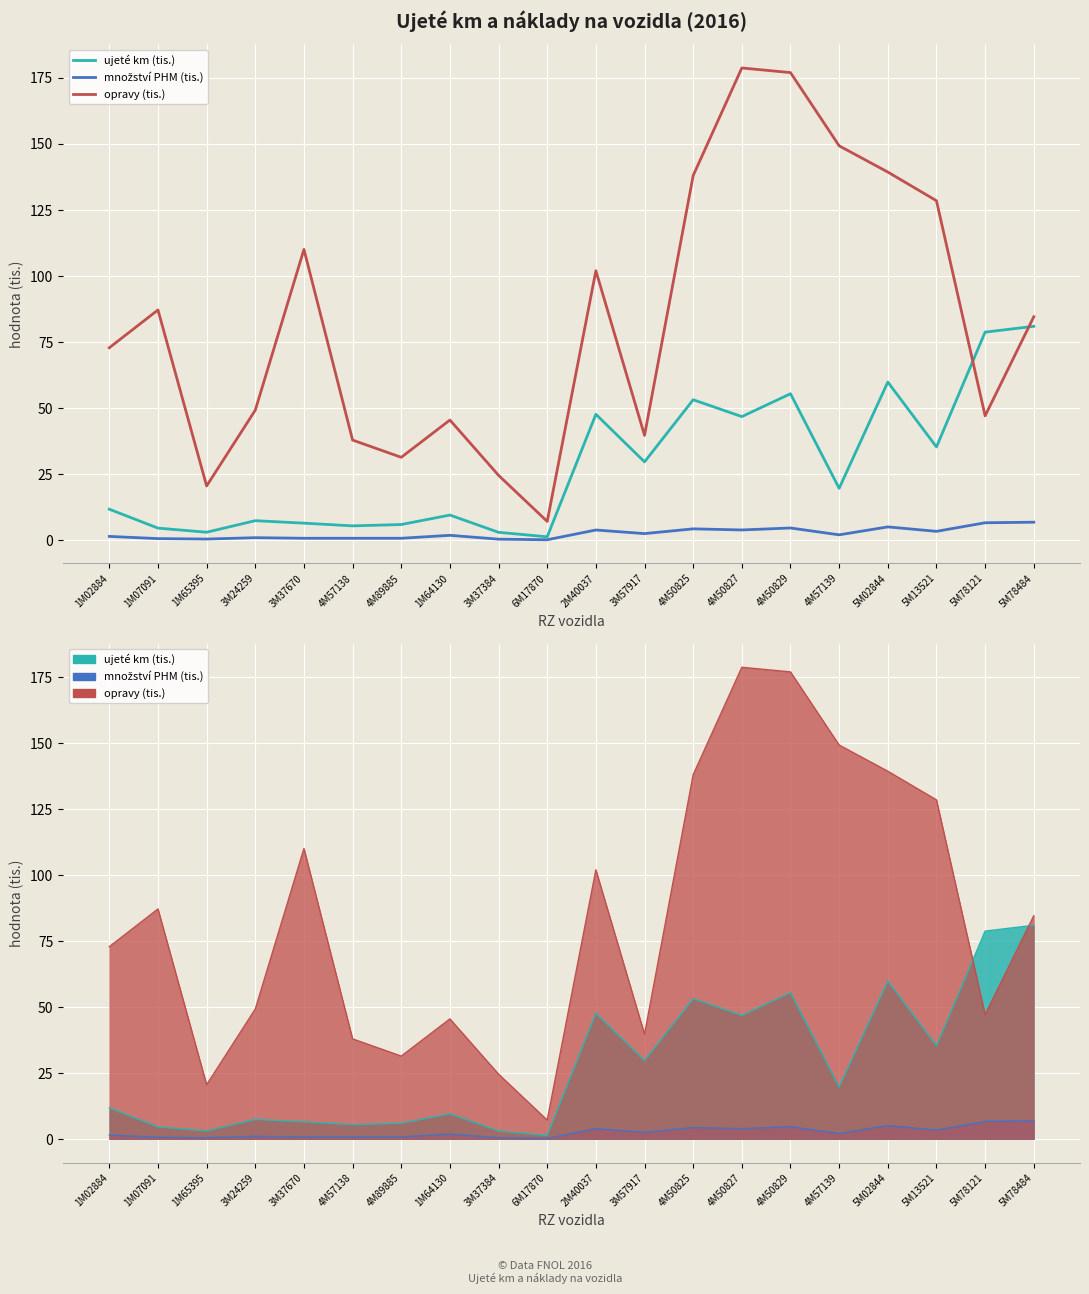

What position from the right is 4M50829?

6